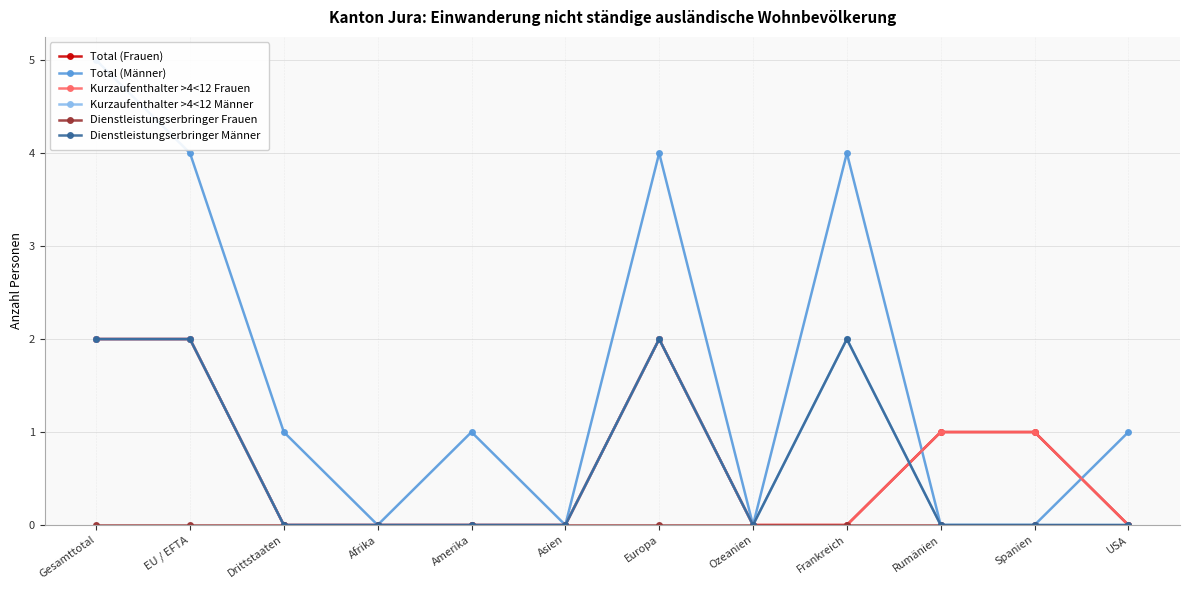

How many intersections are there between Kurzaufenthalter >4<12 Frauen and Dienstleistungserbringer Männer?

1